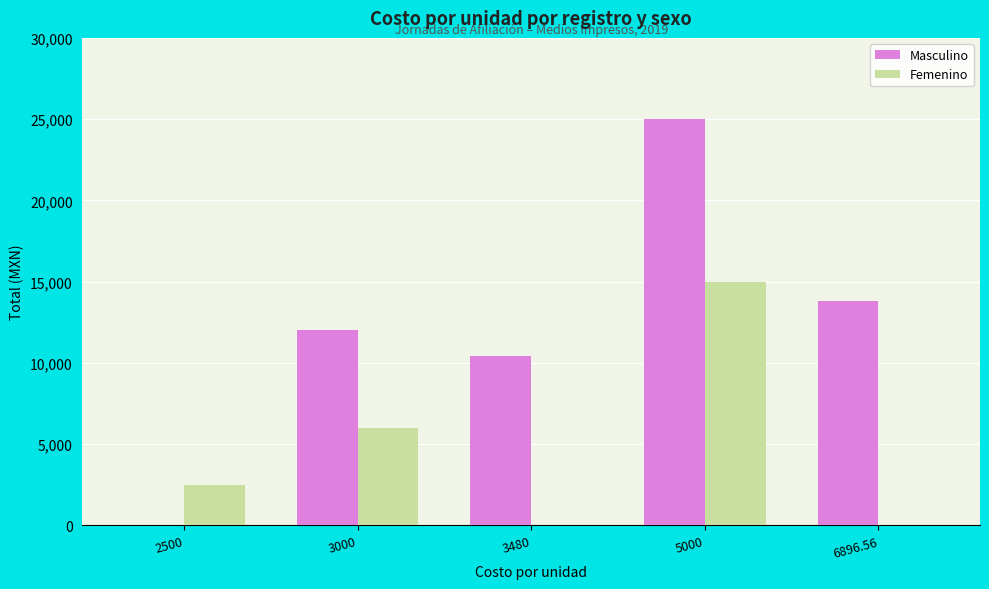

How many categories are shown in the chart?

5